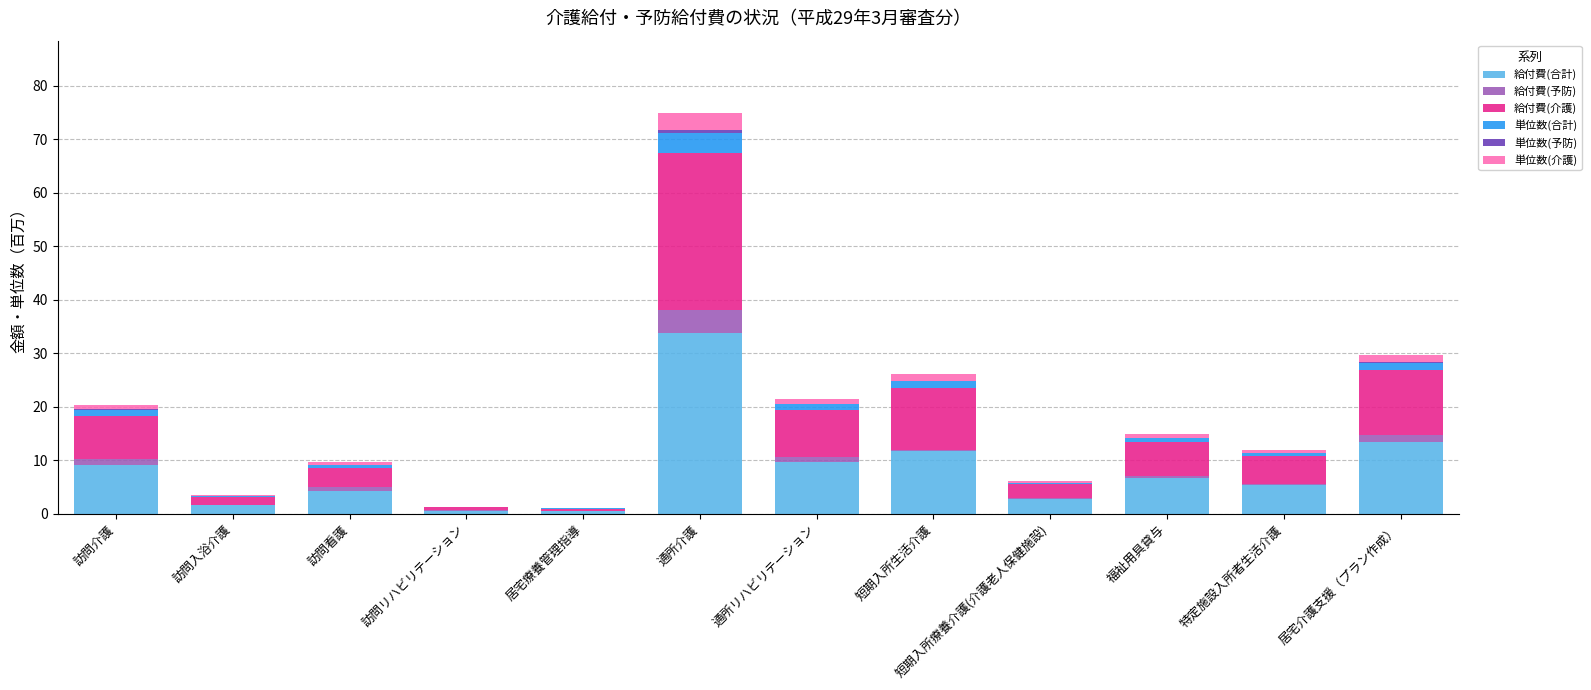

At which category is the sum across all series the highest?

通所介護